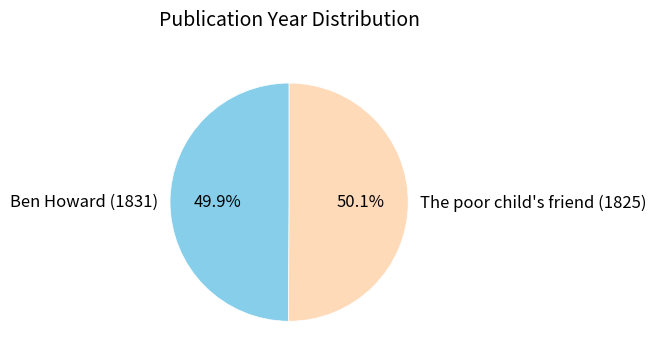

How much of the chart is everything except The poor child's friend (1825)?

49.9%